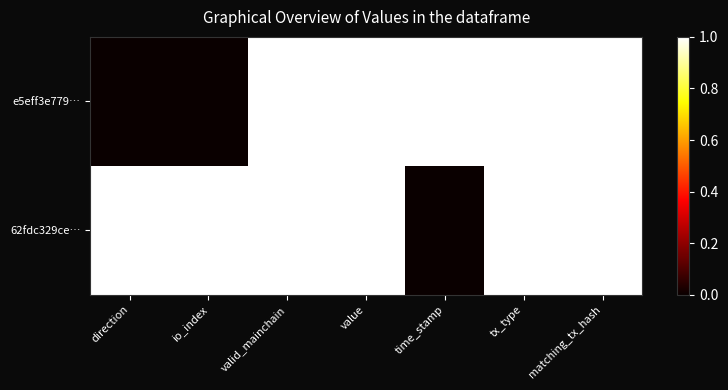

Reading right to left, list all the values displayed in this chart.

e5eff3e779…: matching_tx_hash=1	tx_type=1	time_stamp=1	value=1	valid_mainchain=1	io_index=0	direction=0
62fdc329ce…: matching_tx_hash=1	tx_type=1	time_stamp=0	value=1	valid_mainchain=1	io_index=1	direction=1